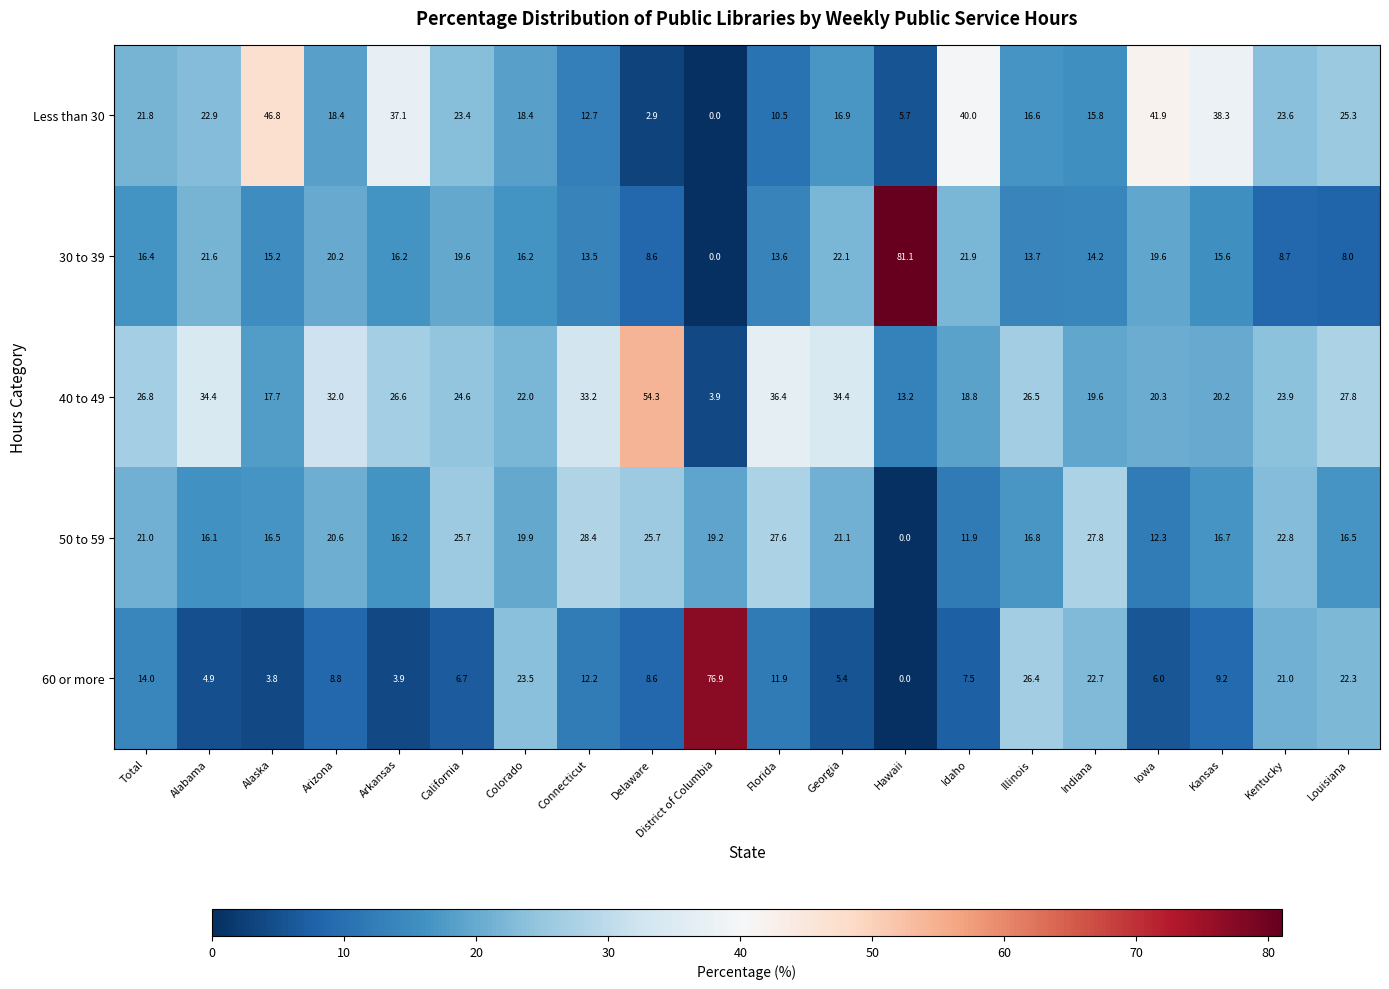

Which series changed the most between Florida and Georgia?

30 to 39